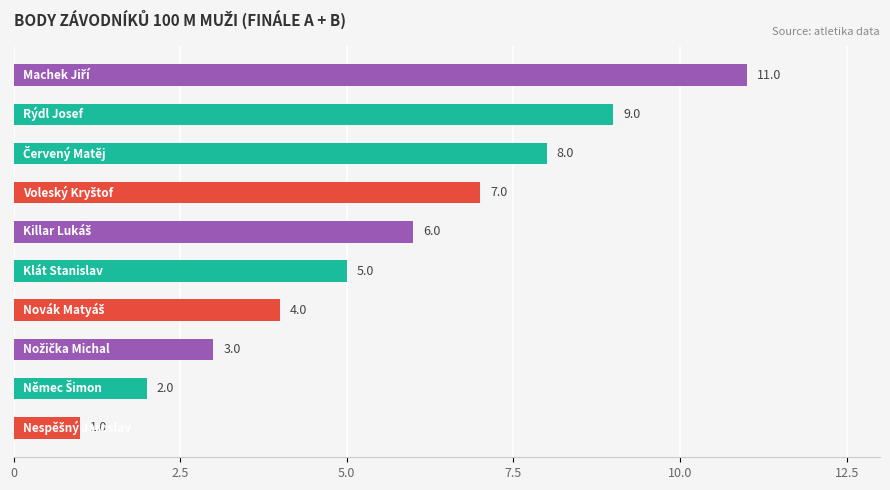

What is the maximum value shown in the chart?

11